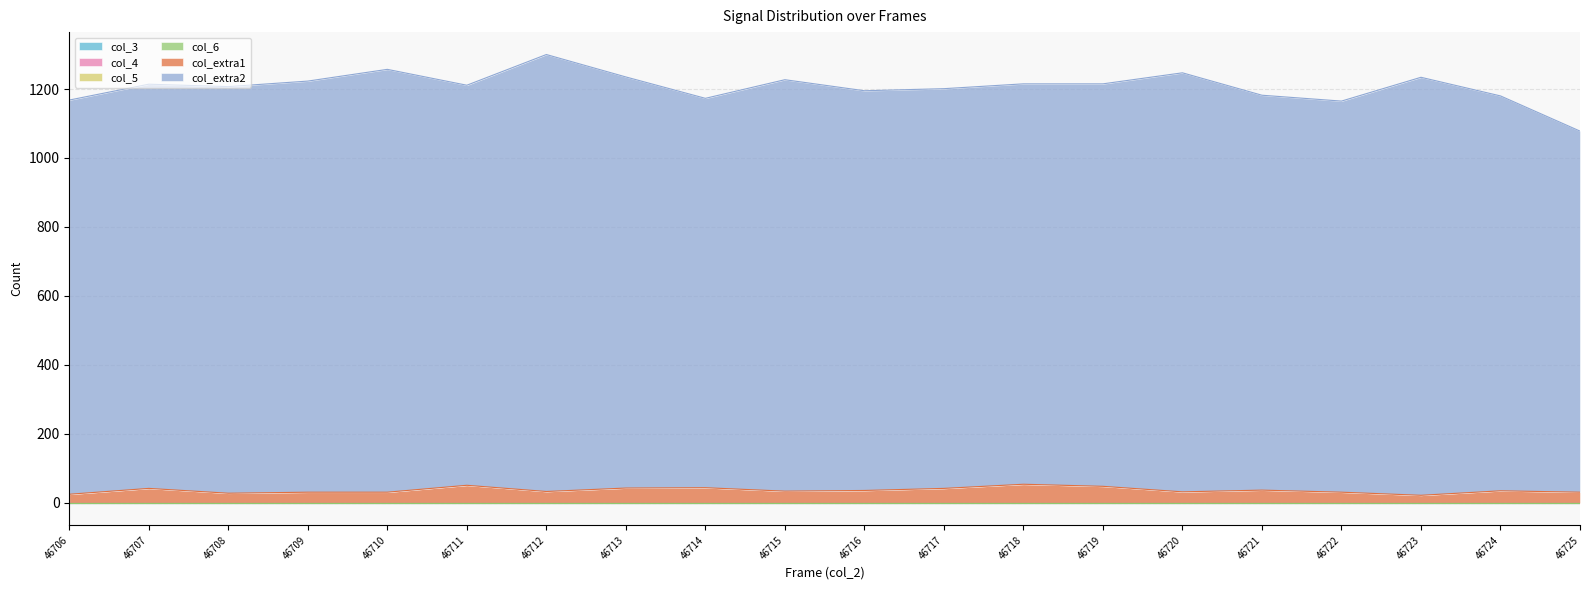

Where does the col_extra2 series first go above 1167?

46707